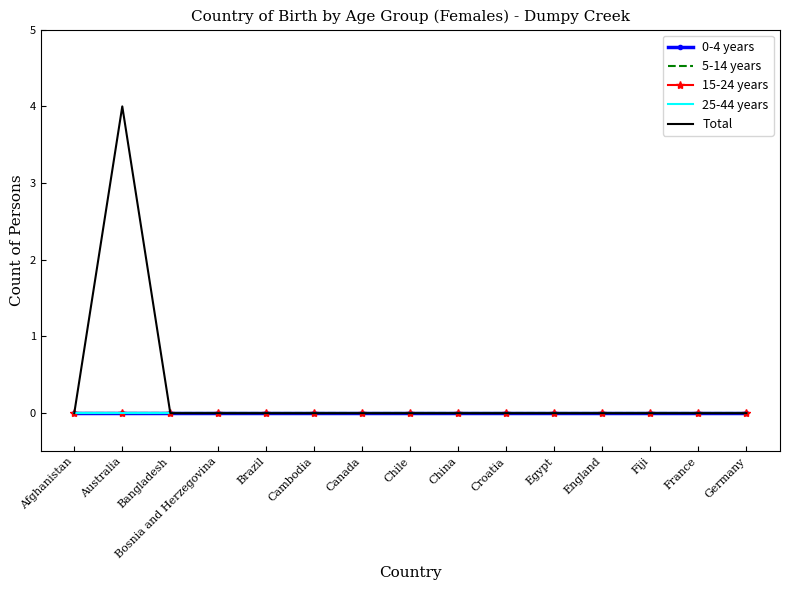

At which category is the sum across all series the highest?

Australia